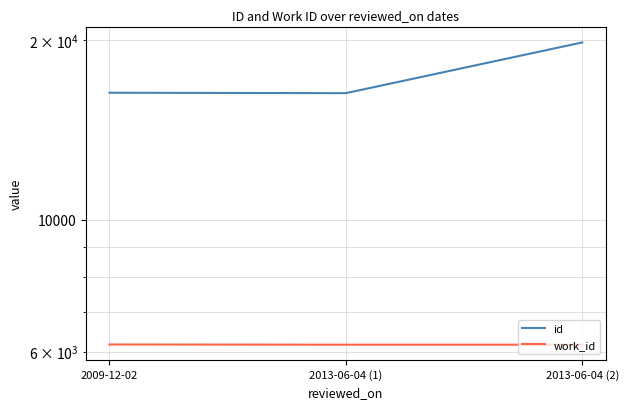

What is the approximate value of id at 2009-12-02?

16337